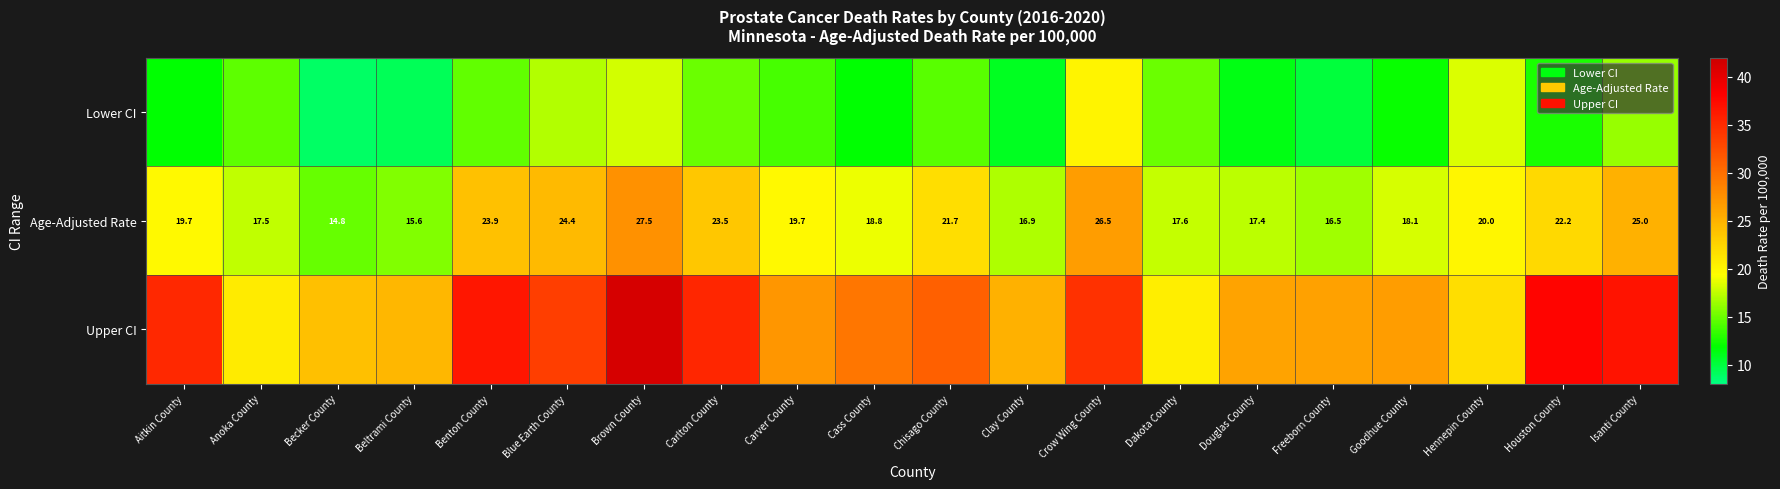

At how many categories does at least one series exceed 18?

20